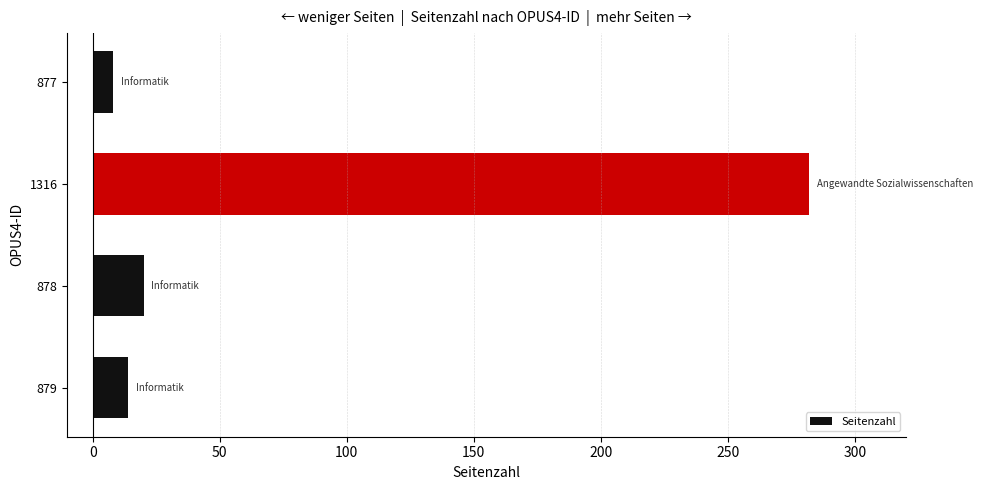

What is the change in value from 878 to 877?

-12